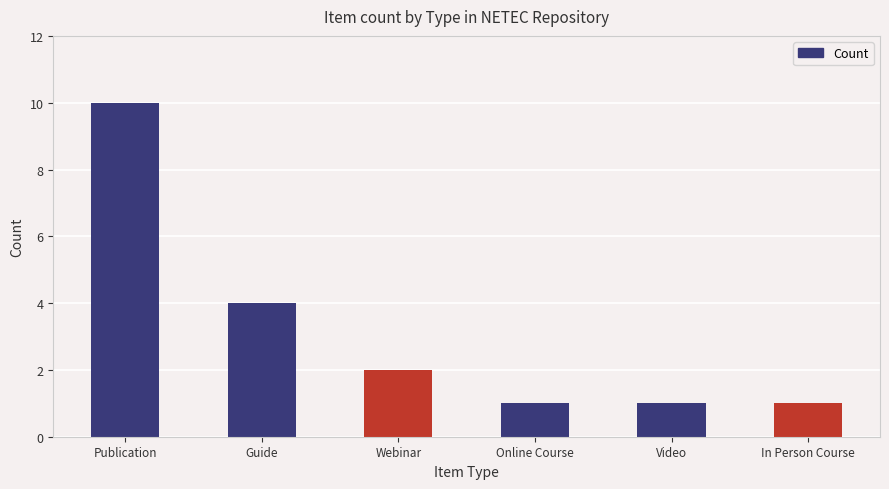

Count the number of data series in this chart.

1